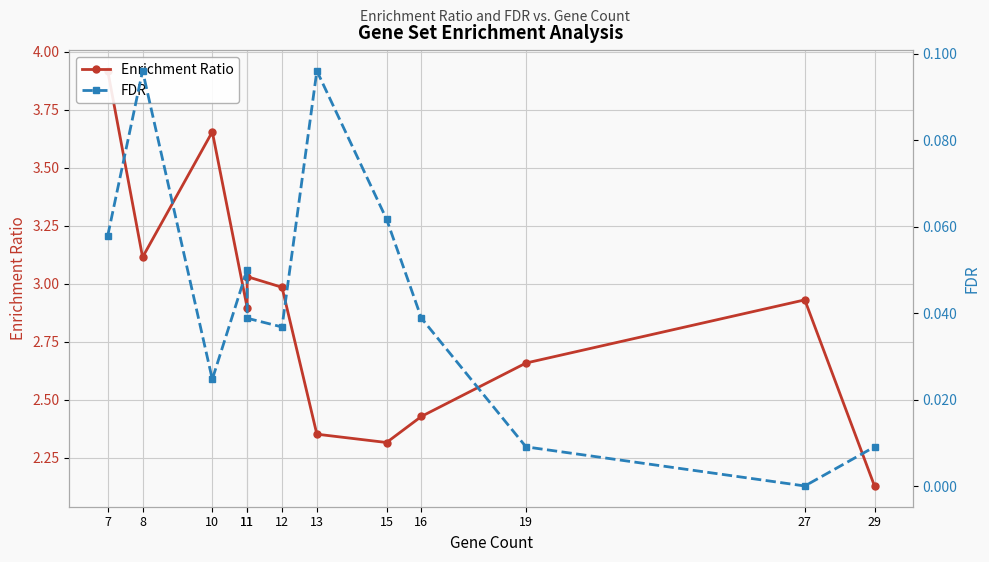

What is the difference between the highest and lowest values at 16?

2.4